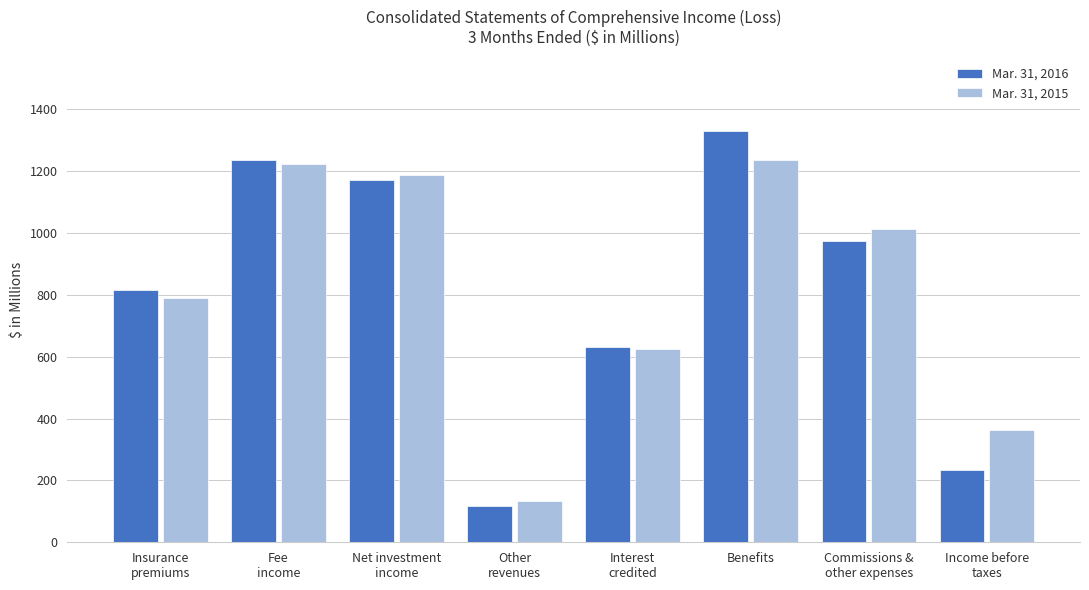

What is the highest value of the Mar. 31, 2015 series?

1236